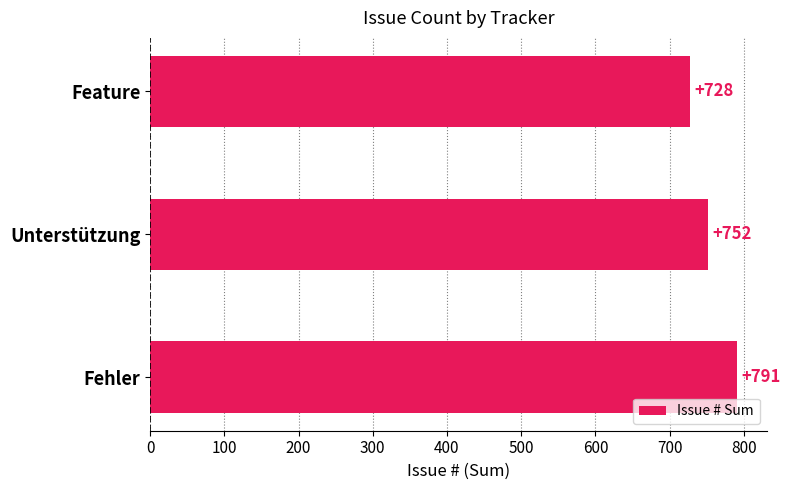

Reading bottom to top, transcribe all the data shown in this chart.

Fehler=791	Unterstützung=752	Feature=728